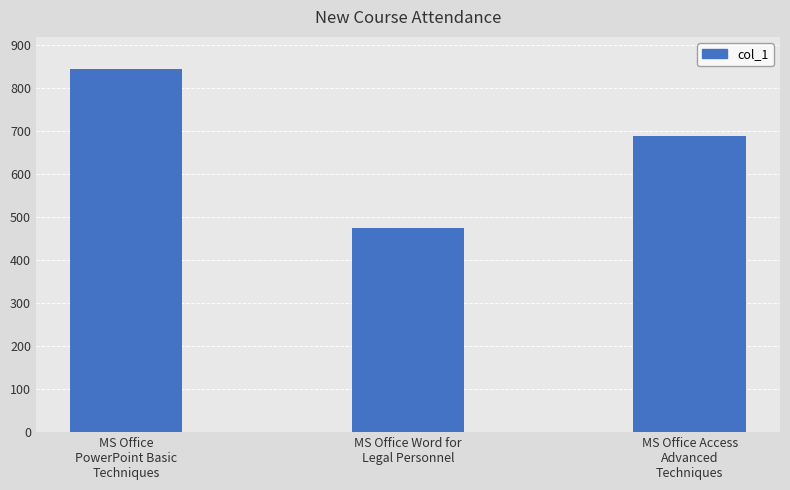

Is it true that the value at MS Office Word for
Legal Personnel is 476?

True